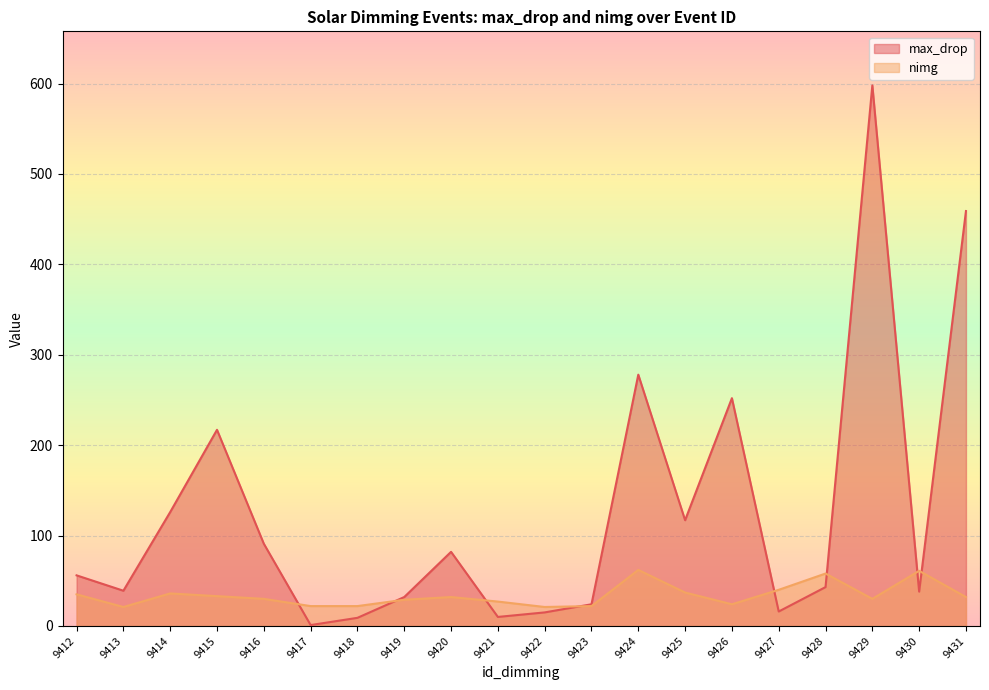

Which series has the largest range (max minus min)?

max_drop